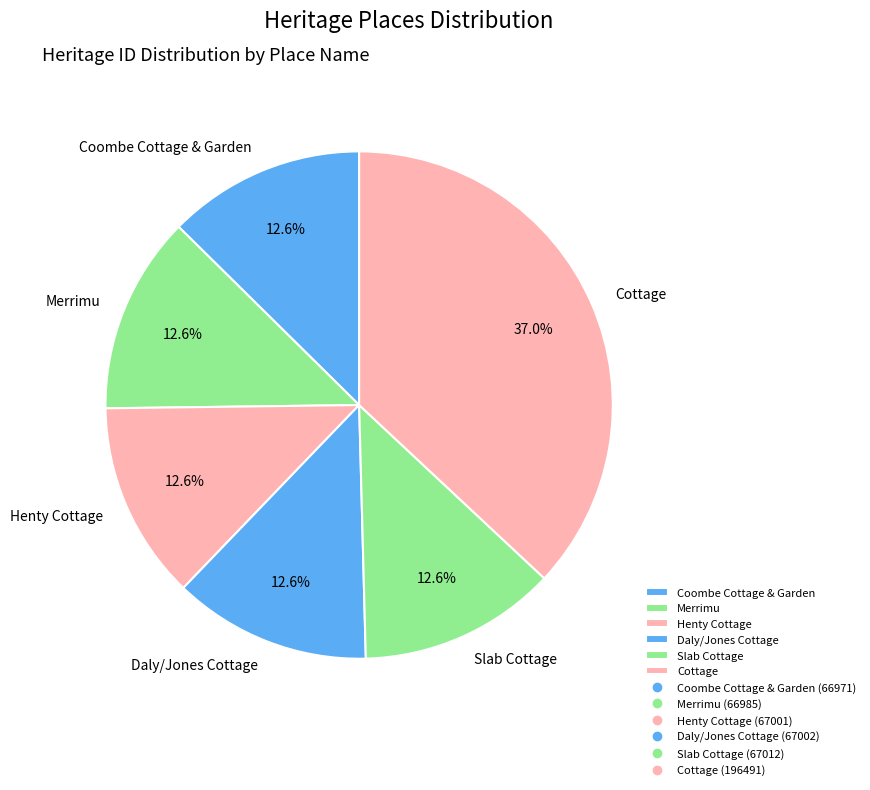

How many slices are in this pie chart?

6